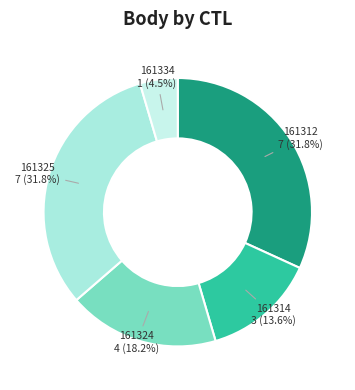

To the nearest percent, what is the average slice percentage?

20%